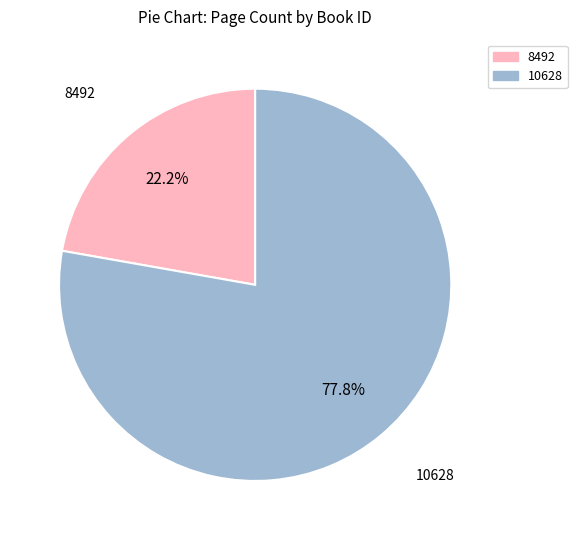

True or false: 10628 accounts for 66% of the total.

False